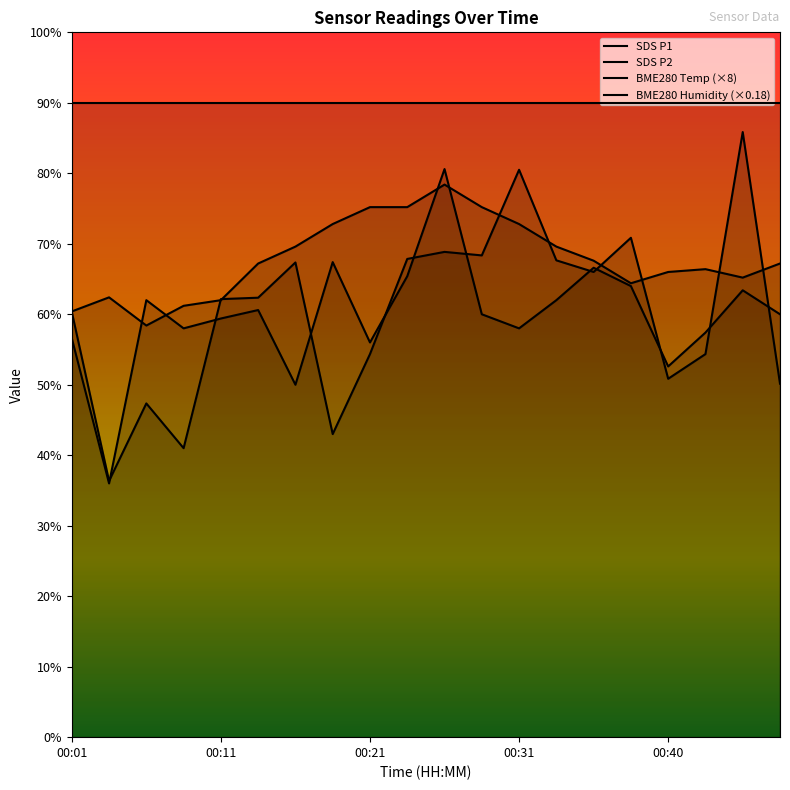

What is the value of the BME280 Humidity (×0.18) point at the 1st from the left?

18.0